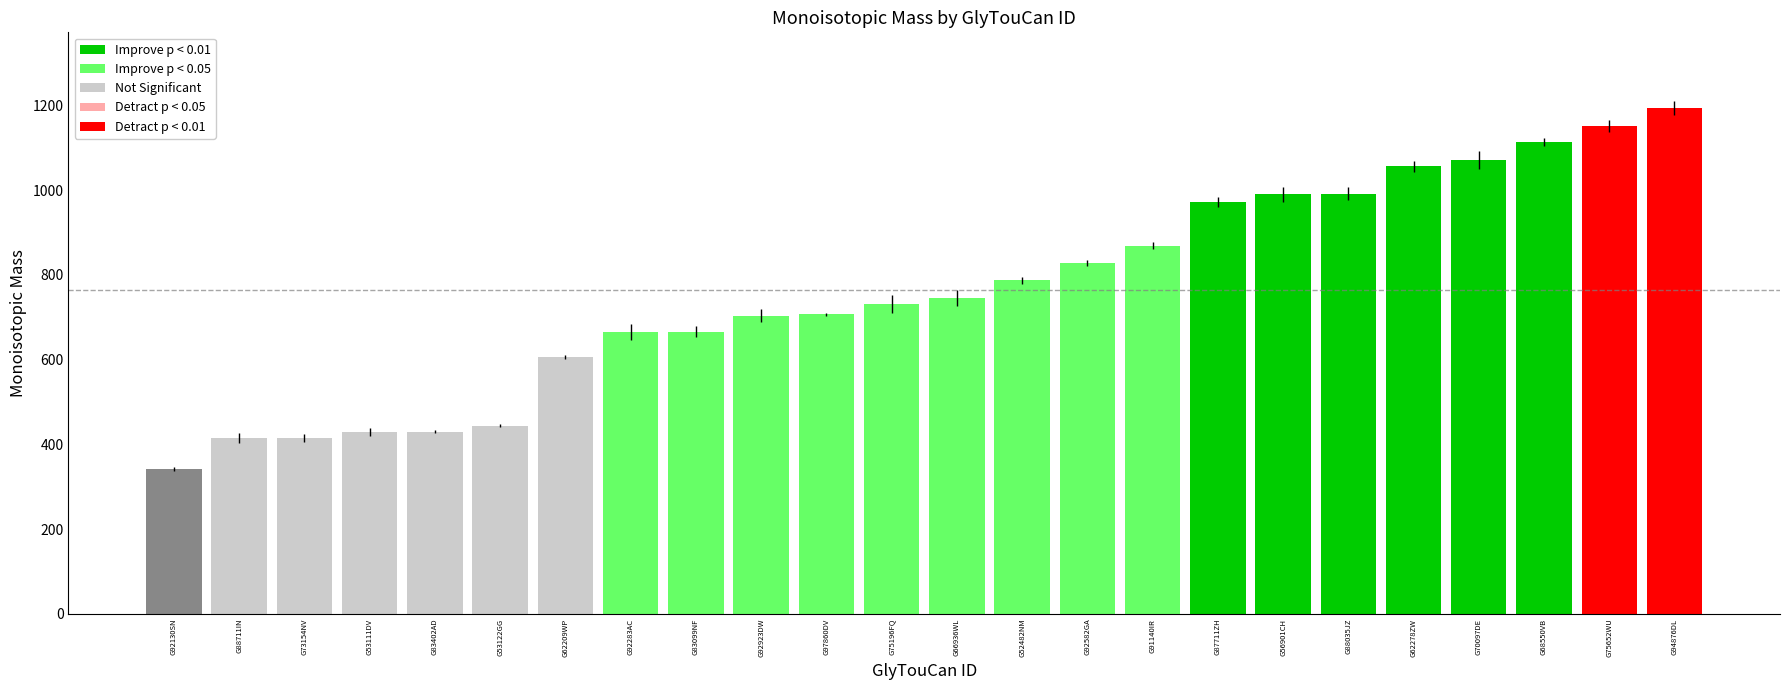

What is the label of the 7th bar from the right?

G56901CH